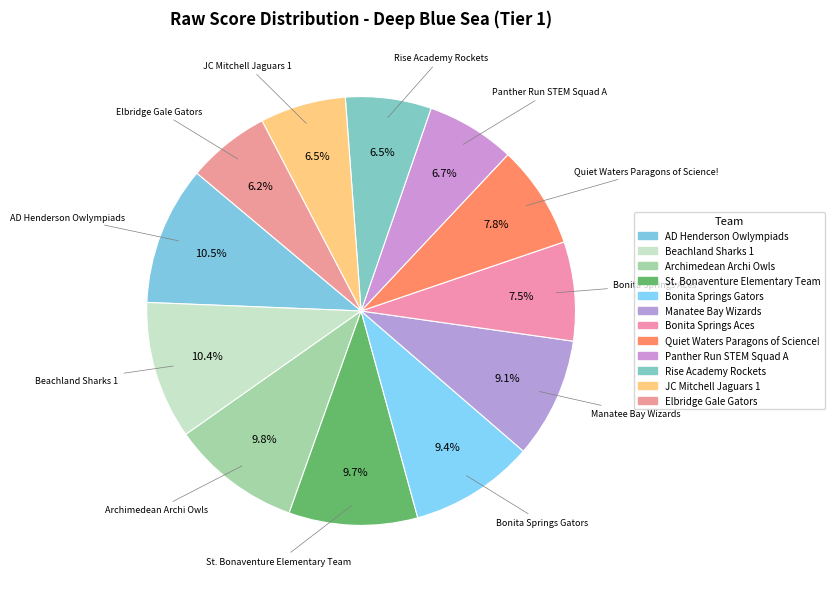

How many segments does this pie chart have?

12